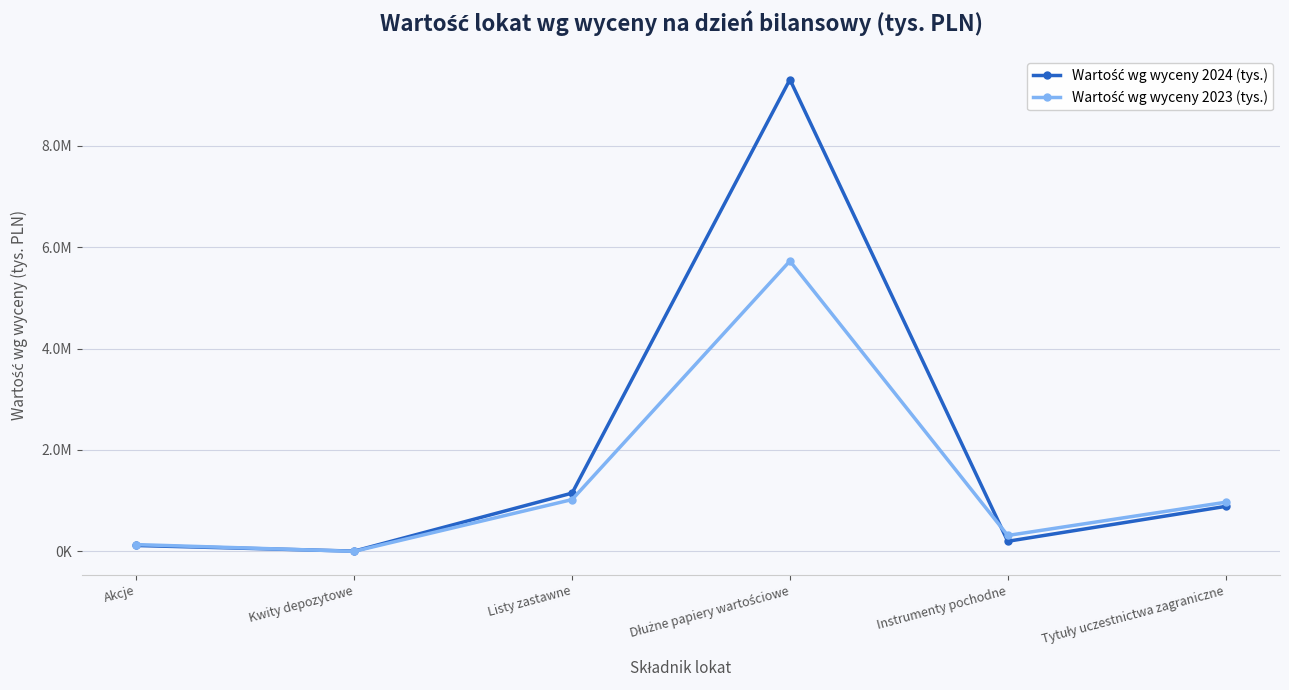

What is the sum of all Wartość wg wyceny 2023 (tys.) values?

8164387